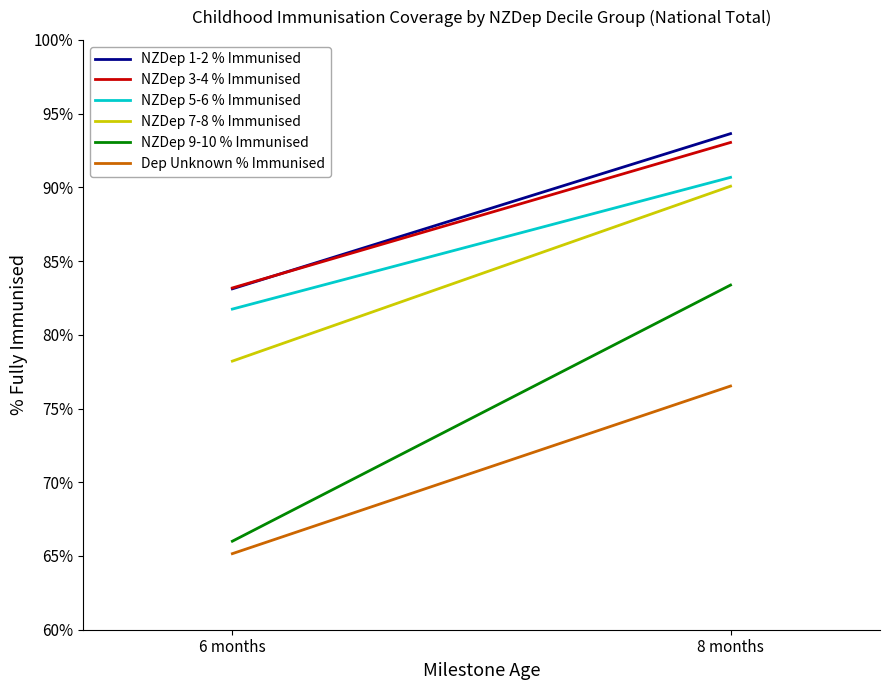

Reading right to left, what are all the values shown in this chart?

NZDep 1-2 % Immunised: 93.6	83.1
NZDep 3-4 % Immunised: 93.0	83.2
NZDep 5-6 % Immunised: 90.7	81.7
NZDep 7-8 % Immunised: 90.1	78.2
NZDep 9-10 % Immunised: 83.4	66.0
Dep Unknown % Immunised: 76.5	65.2